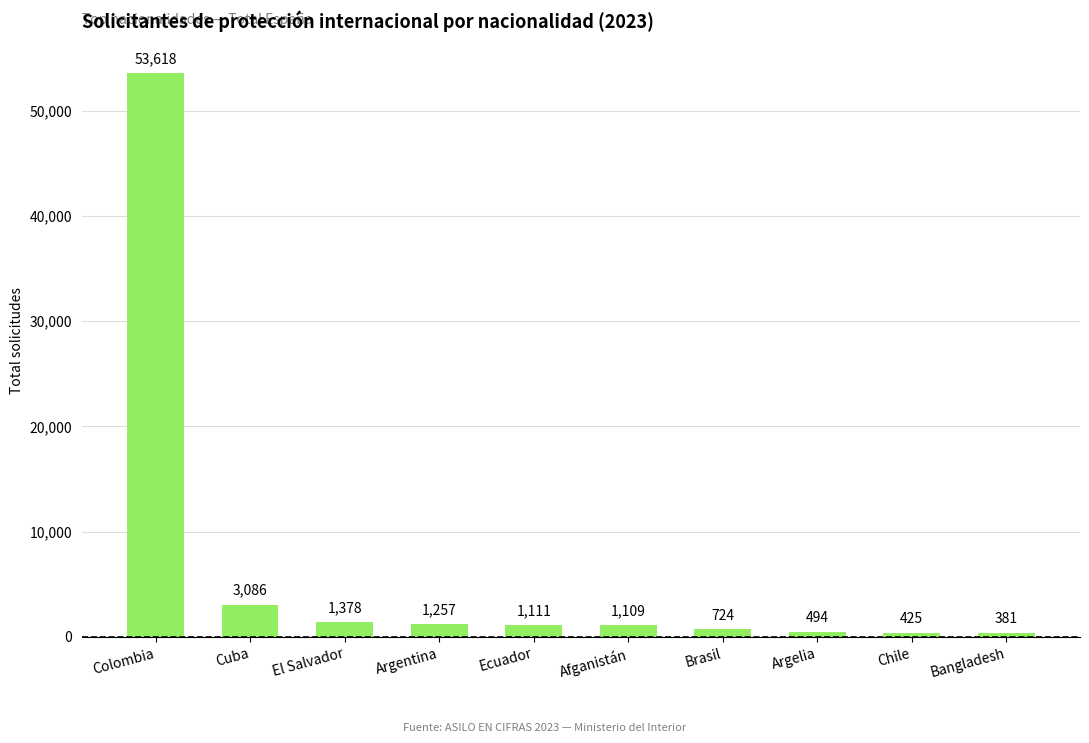

Reading right to left, extract all data points from this chart.

Bangladesh=381	Chile=425	Argelia=494	Brasil=724	Afganistán=1109	Ecuador=1111	Argentina=1257	El Salvador=1378	Cuba=3086	Colombia=53618